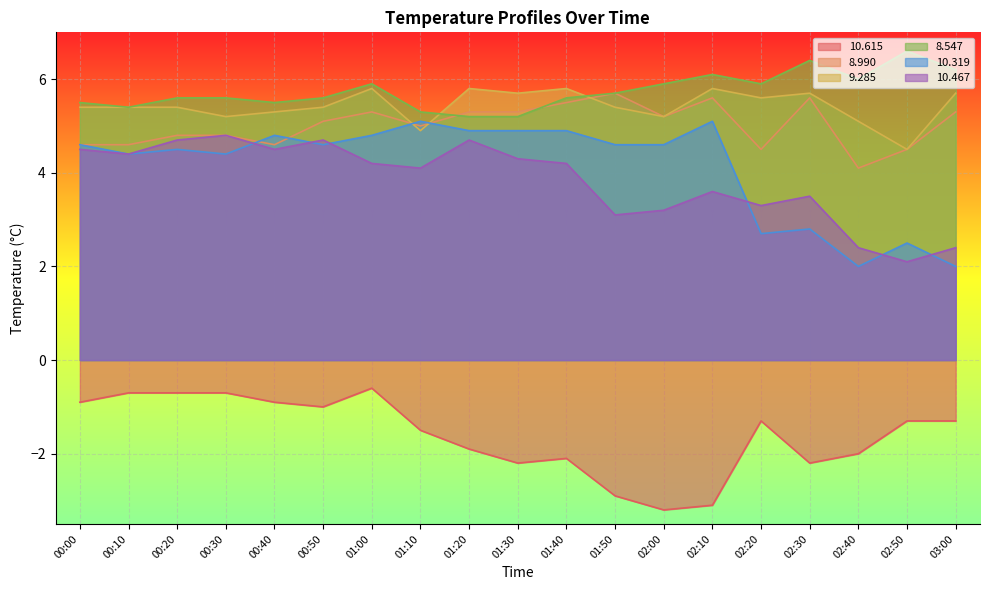

Is it true that  10.319 equals 1.7 at 02:20?

False